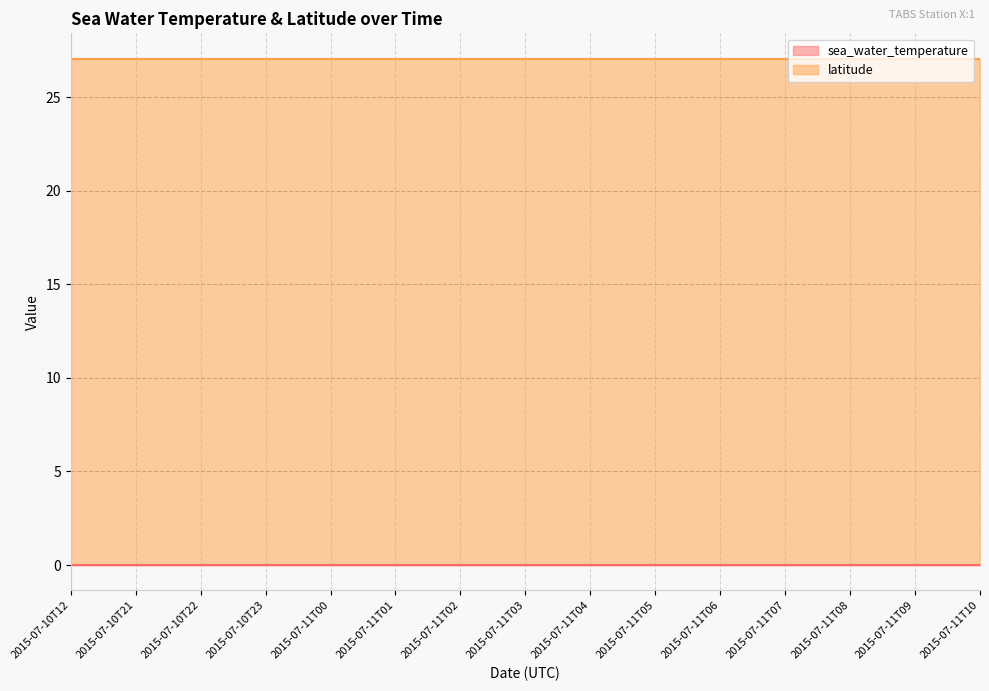

Reading left to right, extract all data points from this chart.

sea_water_temperature: 0.0	0.0	0.0	0.0	0.0	0.0	0.0	0.0	0.0	0.0	0.0	0.0	0.0	0.0	0.0
latitude: 27.1	27.1	27.1	27.1	27.1	27.1	27.1	27.1	27.1	27.1	27.1	27.1	27.1	27.1	27.1